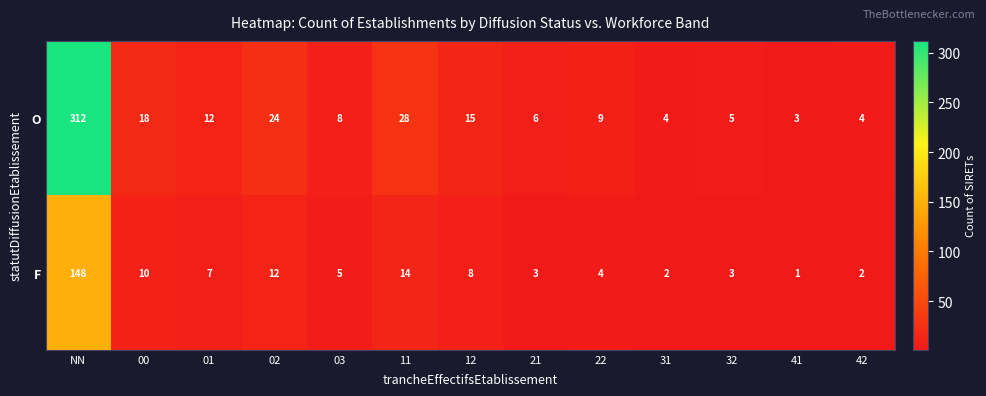

At which label is O closest to 157?

11